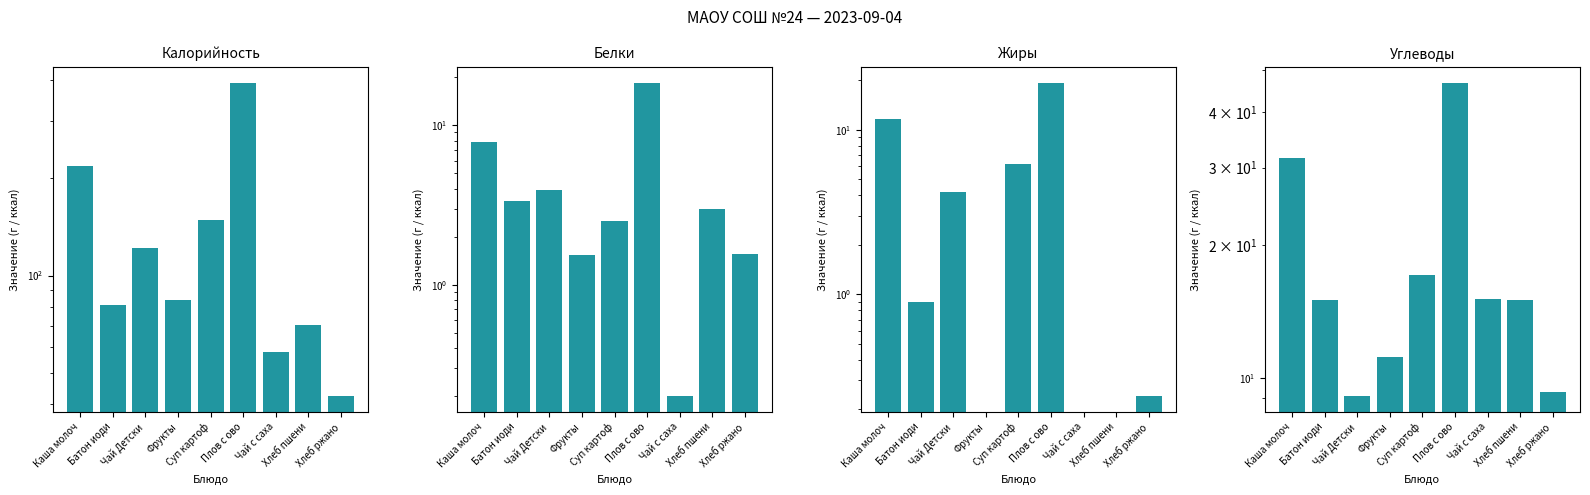

Are the bars grouped side by side (vs. stacked)?

Yes